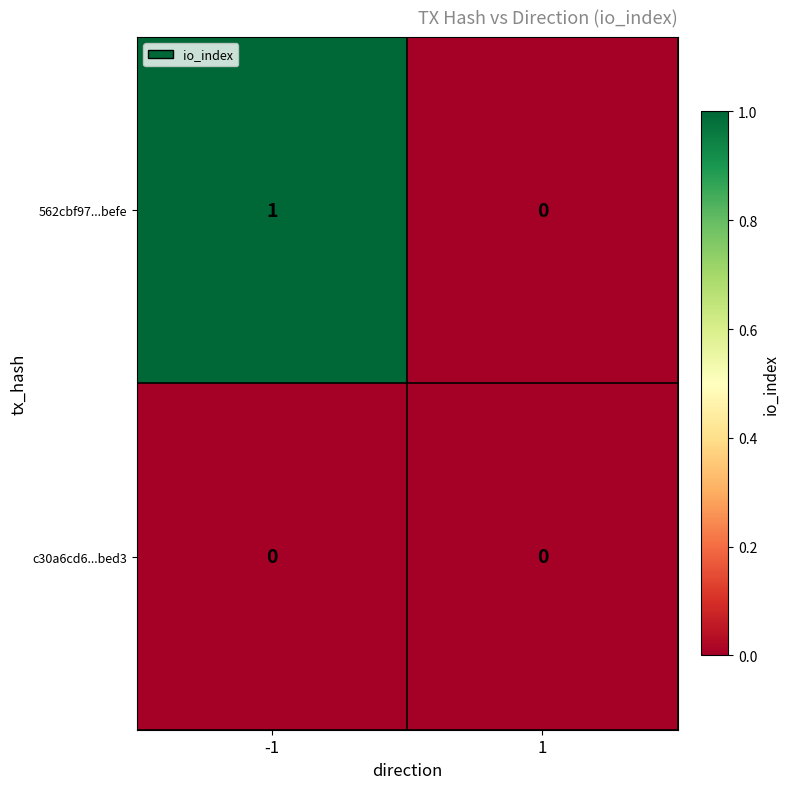

List the series in order of their overall mean, lowest first.

c30a6cd6...bed3, 562cbf97...befe